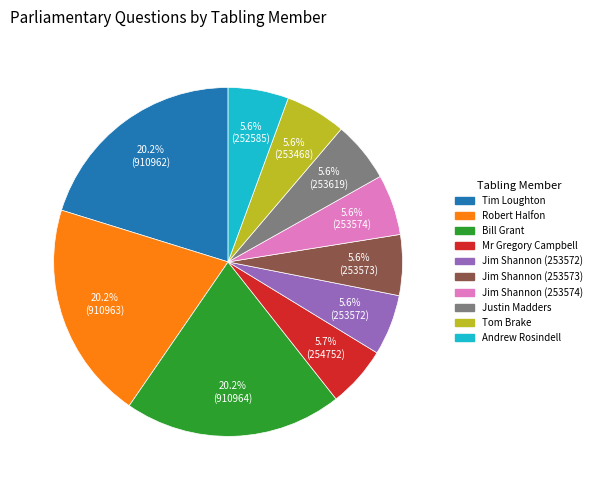

What is the ratio of the value at Andrew Rosindell to the value at Jim Shannon (253574)?

1.0